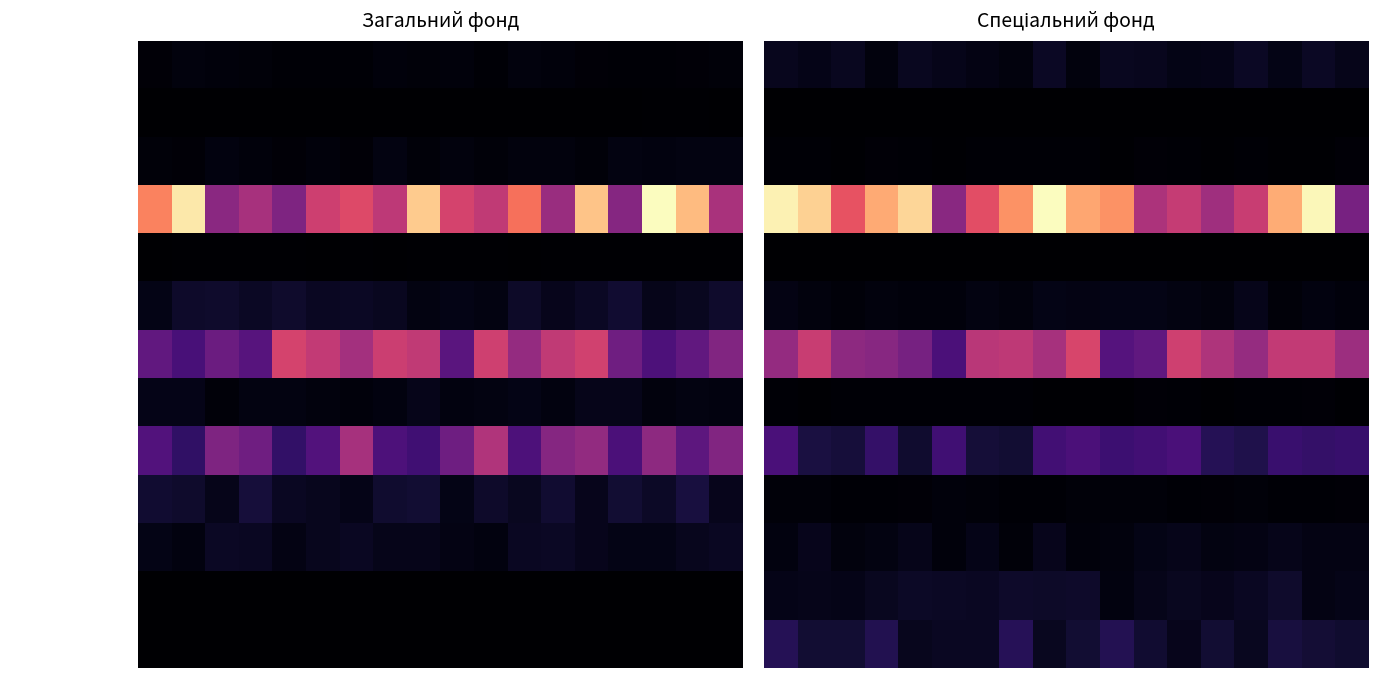

What is the average value of the АУП (ректор, проректори) series?

1885298.0